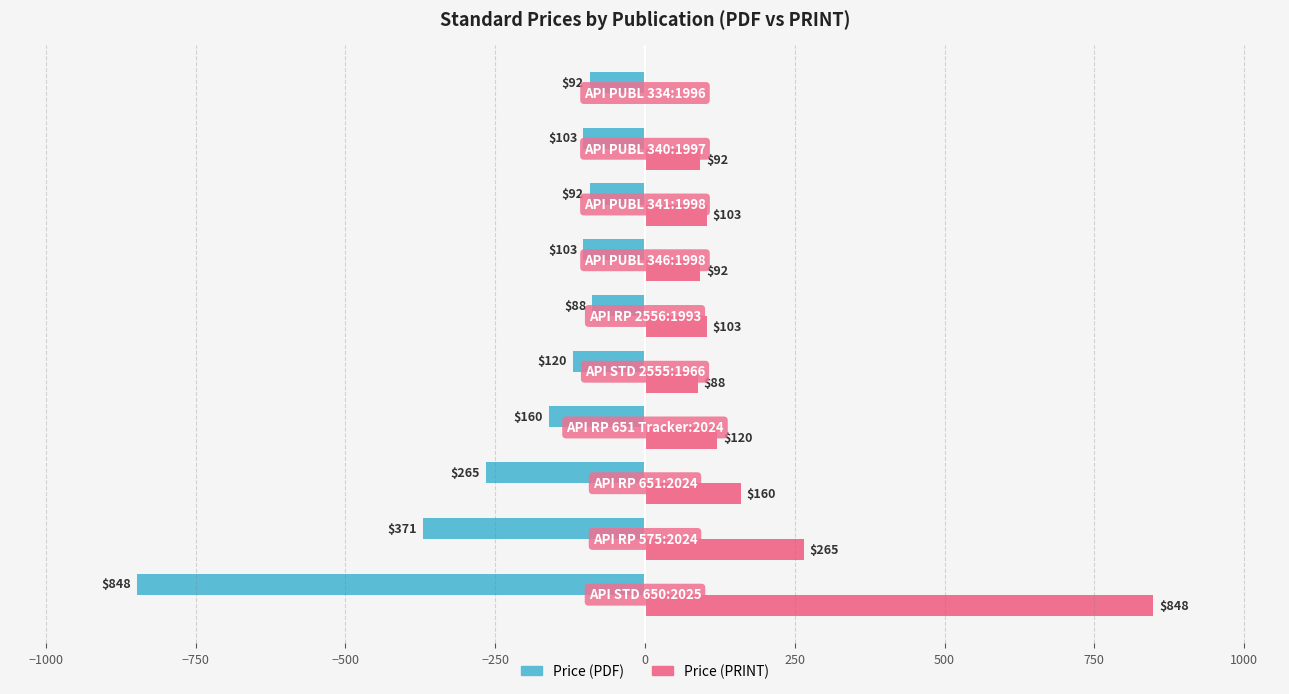

What is the highest value of the Price (PDF) series?

-88